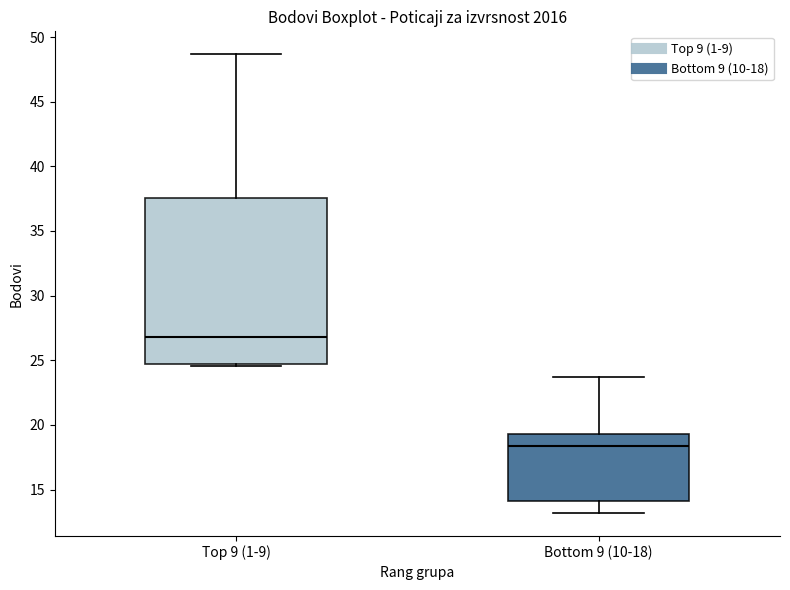

Reading left to right, transcribe this box plot: for each box, give where its median line is, the range the box spans, and where its two whiskers end, as read against the y-axis. The values are not printed on the chart, so give them approximately, as read against the axis.

Top 9 (1-9): median 27.0, box 24.5 to 37.5, whiskers 24.5 to 48.5
Bottom 9 (10-18): median 18.5, box 14.0 to 19.5, whiskers 13.0 to 23.5